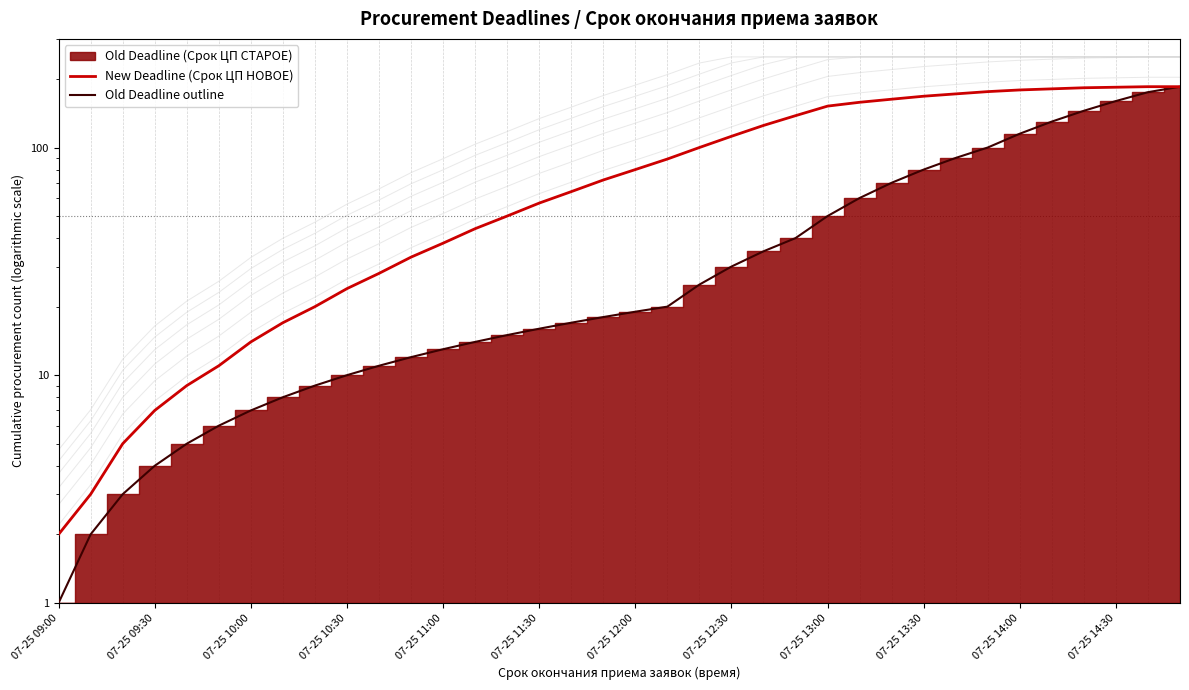

What is the difference between the maximum and minimum values in the Old Deadline outline series?

184